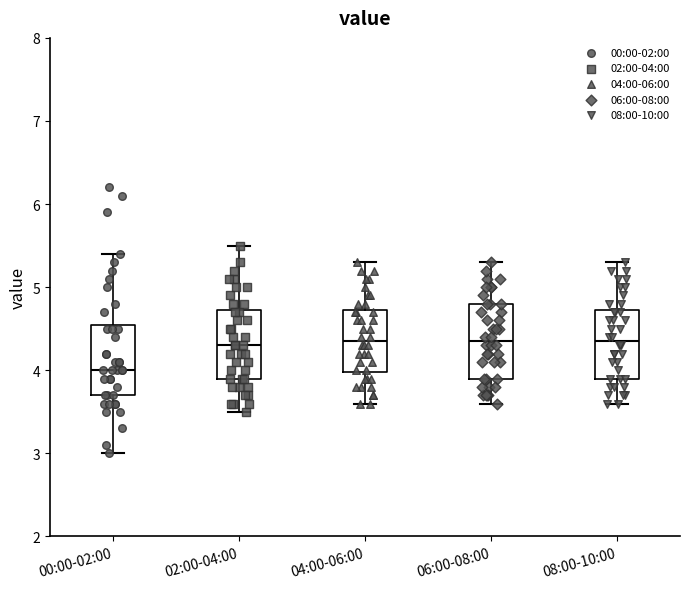

Reading left to right, transcribe this box plot: for each box, give where its median line is, the range the box spans, and where its two whiskers end, as read against the y-axis. The values are not printed on the chart, so give them approximately, as read against the axis.

00:00-02:00: median 4.0, box 3.7 to 4.6, whiskers 3.0 to 5.4
02:00-04:00: median 4.3, box 3.9 to 4.7, whiskers 3.5 to 5.5
04:00-06:00: median 4.4, box 4.0 to 4.7, whiskers 3.6 to 5.3
06:00-08:00: median 4.4, box 3.9 to 4.8, whiskers 3.6 to 5.3
08:00-10:00: median 4.4, box 3.9 to 4.7, whiskers 3.6 to 5.3